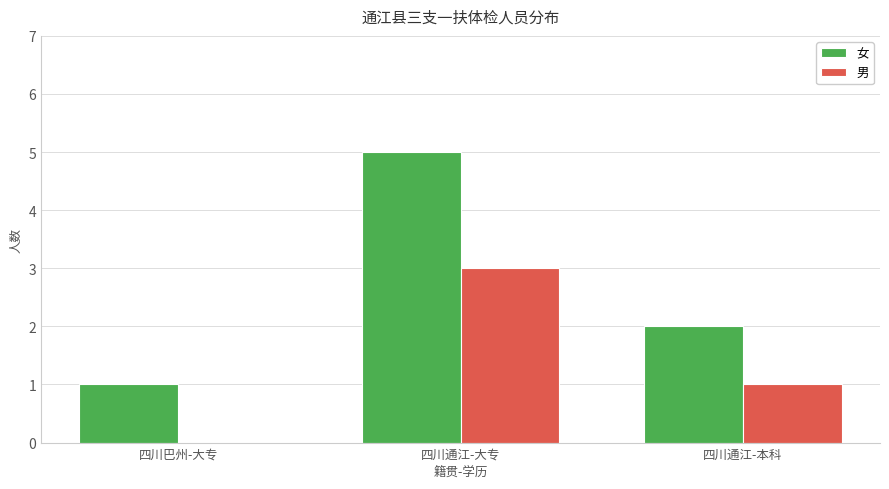

What is the approximate value of 女 at 四川巴州-大专?

1